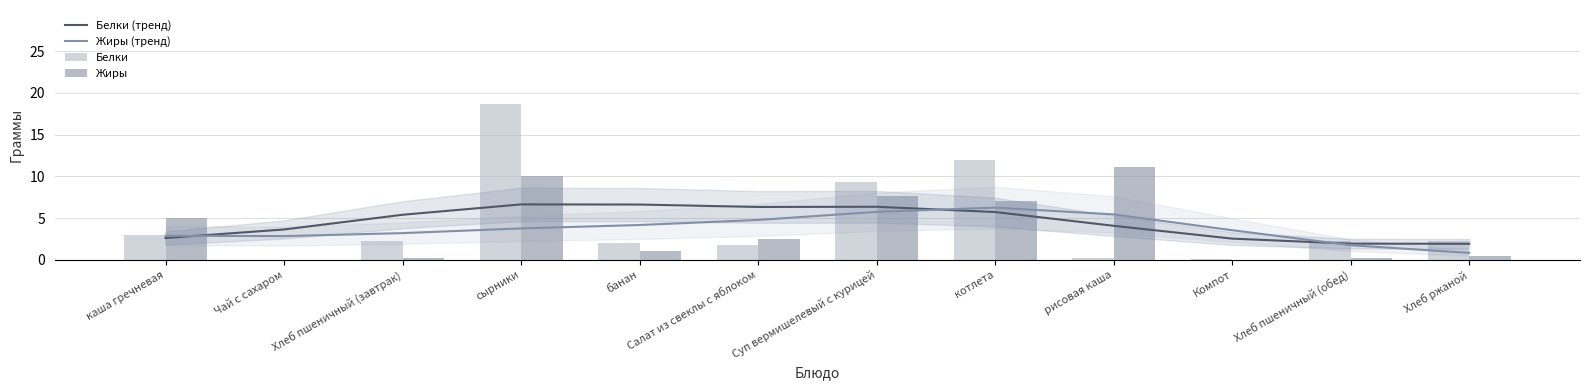

Reading left to right, list all the values displayed in this chart.

Белки (тренд): каша гречневая=2.6	Чай с сахаром=3.6	Хлеб пшеничный (завтрак)=5.4	сырники=6.6	банан=6.6	Салат из свеклы с яблоком=6.3	Суп вермишелевый с курицей=6.4	котлета=5.7	рисовая каша=4.1	Компот=2.5	Хлеб пшеничный (обед)=1.9	Хлеб ржаной=1.9
Жиры (тренд): каша гречневая=2.9	Чай с сахаром=2.8	Хлеб пшеничный (завтрак)=3.2	сырники=3.8	банан=4.2	Салат из свеклы с яблоком=4.8	Суп вермишелевый с курицей=5.7	котлета=6.3	рисовая каша=5.4	Компот=3.5	Хлеб пшеничный (обед)=1.8	Хлеб ржаной=0.8
Белки: каша гречневая=3.0	Чай с сахаром=0.0	Хлеб пшеничный (завтрак)=2.3	сырники=18.7	банан=2.0	Салат из свеклы с яблоком=1.8	Суп вермишелевый с курицей=9.3	котлета=12.0	рисовая каша=0.2	Компот=0.1	Хлеб пшеничный (обед)=2.3	Хлеб ржаной=2.2
Жиры: каша гречневая=5.0	Чай с сахаром=0.0	Хлеб пшеничный (завтрак)=0.3	сырники=10.0	банан=1.0	Салат из свеклы с яблоком=2.5	Суп вермишелевый с курицей=7.7	котлета=7.0	рисовая каша=11.1	Компот=0.0	Хлеб пшеничный (обед)=0.3	Хлеб ржаной=0.4